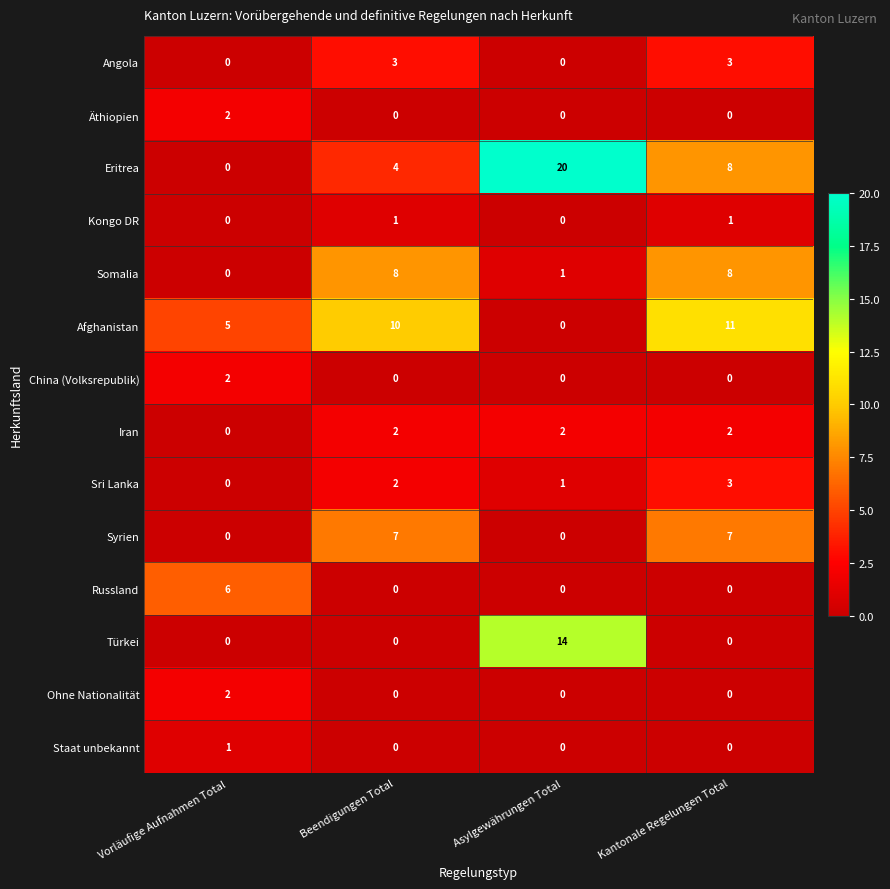

Which category has the highest value in the Afghanistan series?

Kantonale Regelungen Total